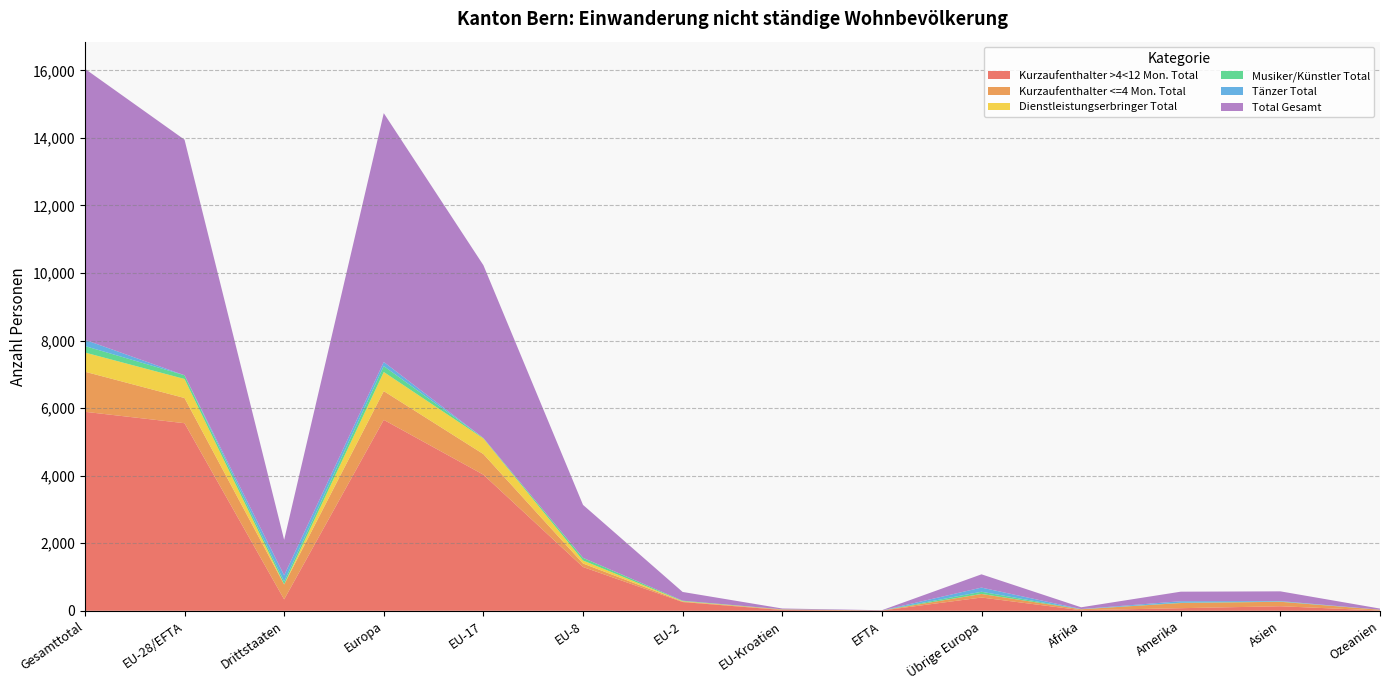

Reading left to right, transcribe all the data shown in this chart.

Kurzaufenthalter >4<12 Mon. Total: 5892	5554	338	5653	4030	1297	259	24	7	393	18	77	135	9
Kurzaufenthalter <=4 Mon. Total: 1187	746	441	851	610	103	15	15	3	105	27	153	132	23
Dienstleistungserbringer Total: 568	564	4	566	462	90	11	1	0	2	0	1	1	0
Musiker/Künstler Total: 192	110	82	174	14	78	14	4	0	64	1	9	7	1
Tänzer Total: 185	0	185	123	0	0	0	0	0	123	6	43	13	0
Total Gesamt: 8024	6974	1050	7367	5116	1568	259	24	7	393	52	283	288	33